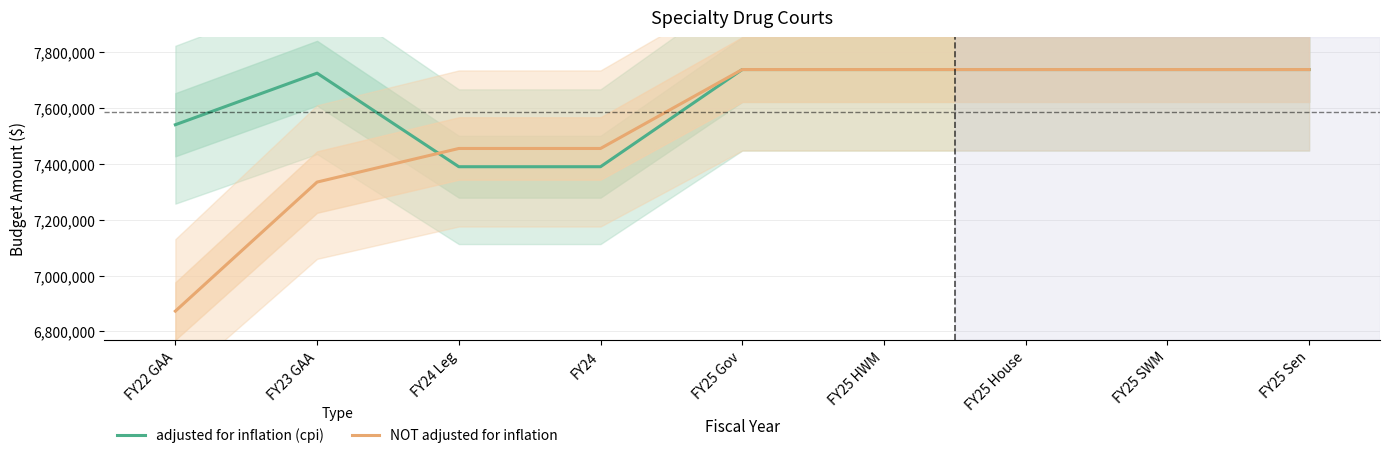

At FY25 Sen, list the series in order from largest to smallest.

adjusted for inflation (cpi), NOT adjusted for inflation